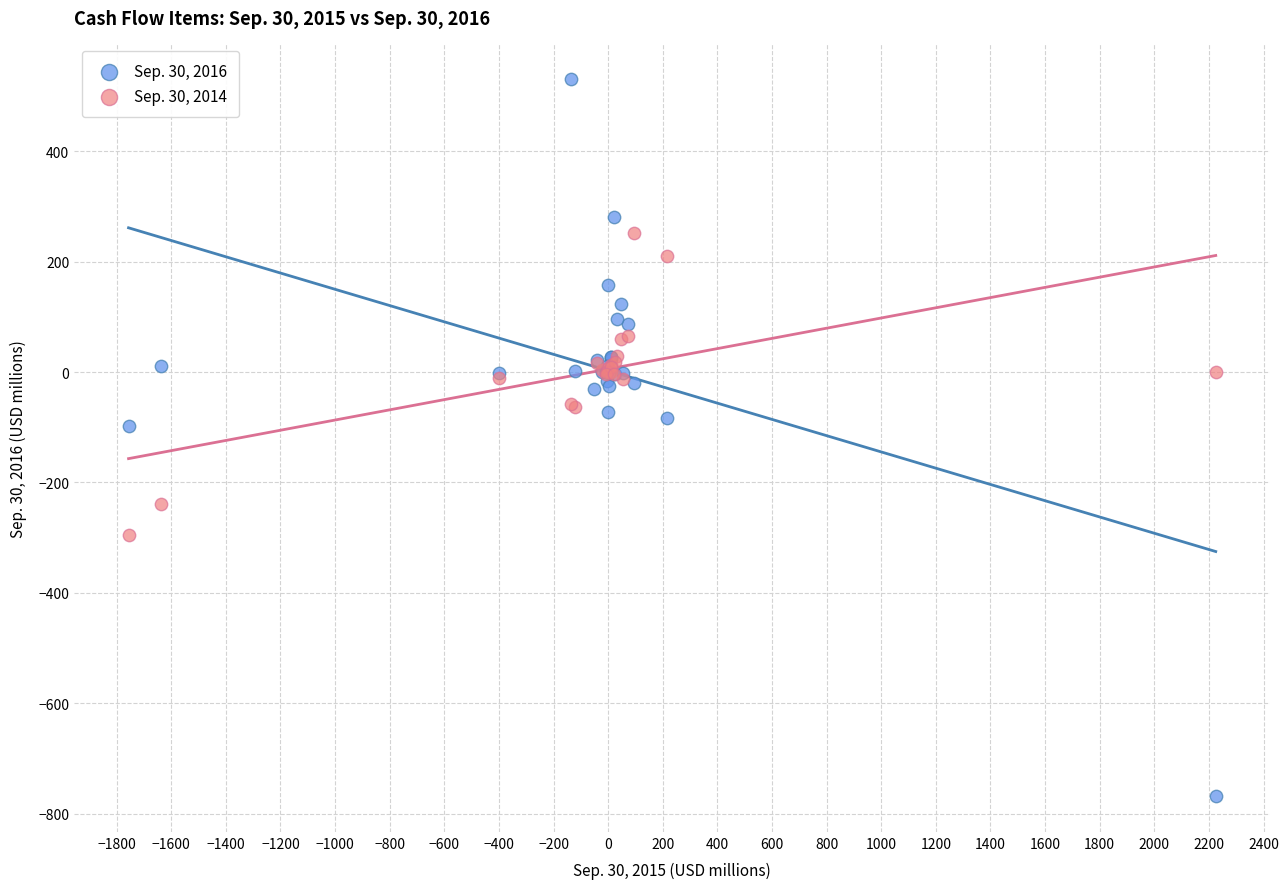

Which series reaches the maximum Y coordinate?

Sep. 30, 2016